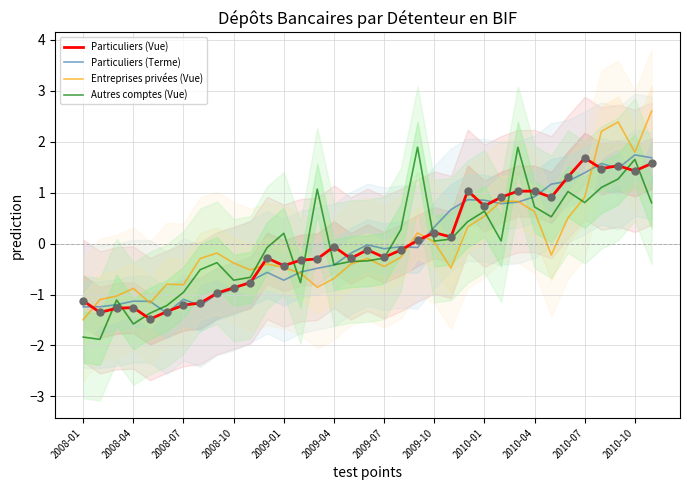

Which series reaches the maximum Y coordinate?

Entreprises privées (Vue)